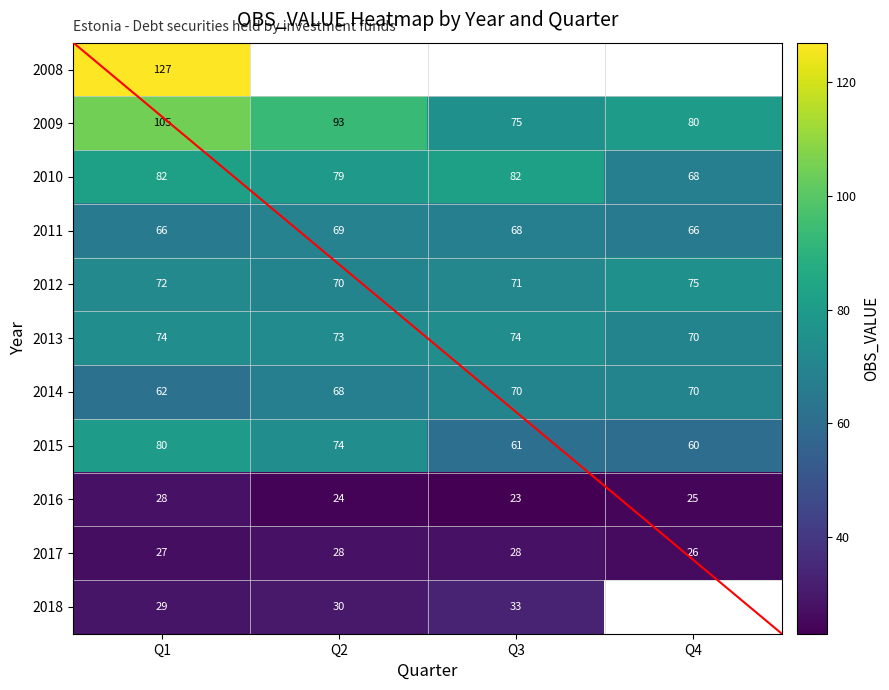

True or false: 2010 has a value of 82 at Q3.

True